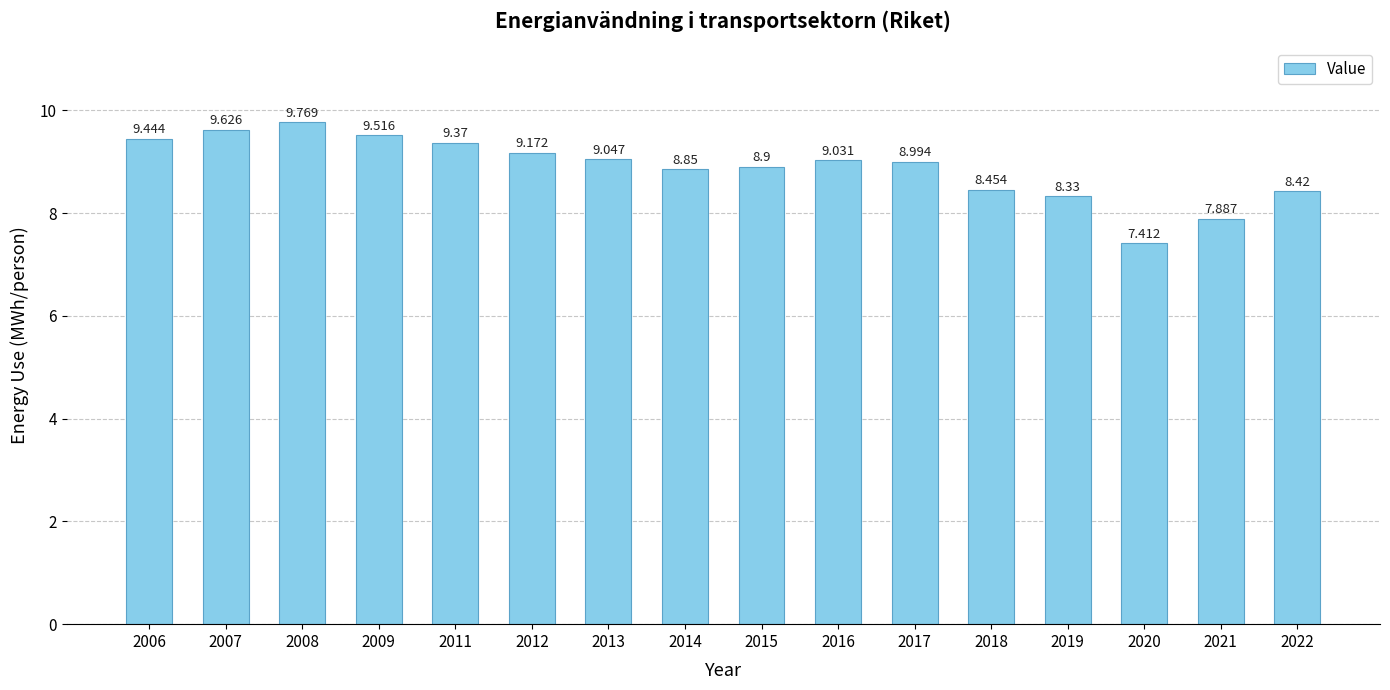

Is it true that the value at 2013 is 15.0?

False